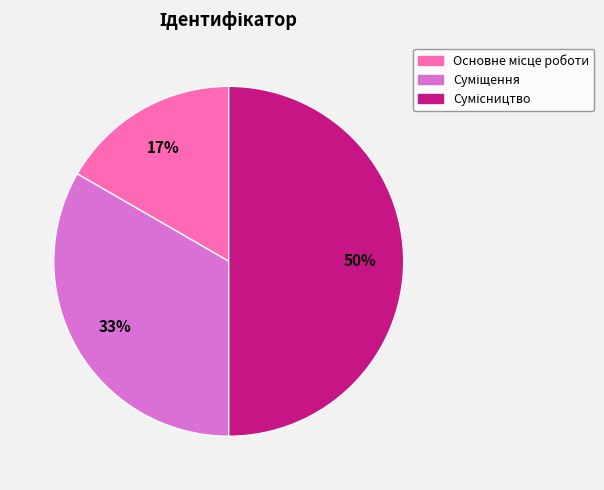

To the nearest percent, what is the difference between the largest and smallest slice percentages?

33%